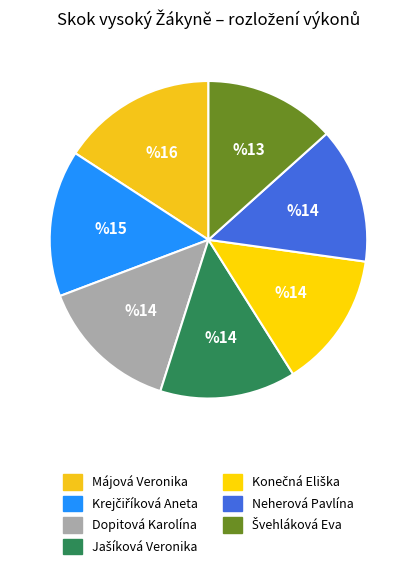

Does Švehláková Eva account for over 50% of the chart?

No